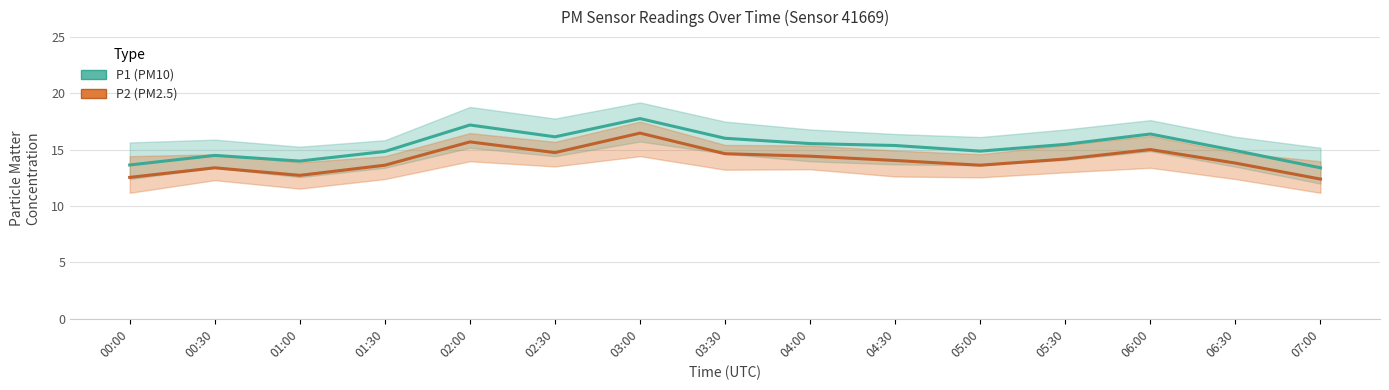

Which series changed the most between 01:30 and 03:30?

P1